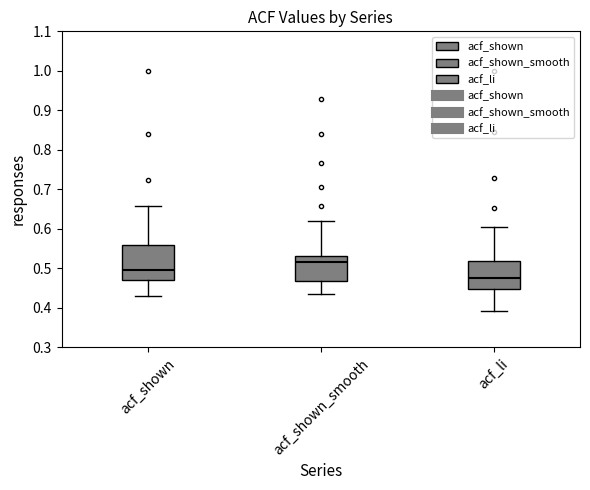

Reading left to right, transcribe this box plot: for each box, give where its median line is, the range the box spans, and where its two whiskers end, as read against the y-axis. The values are not printed on the chart, so give them approximately, as read against the axis.

acf_shown: median 0.49, box 0.47 to 0.56, whiskers 0.43 to 0.66
acf_shown_smooth: median 0.52, box 0.47 to 0.53, whiskers 0.44 to 0.62
acf_li: median 0.48, box 0.45 to 0.52, whiskers 0.39 to 0.61